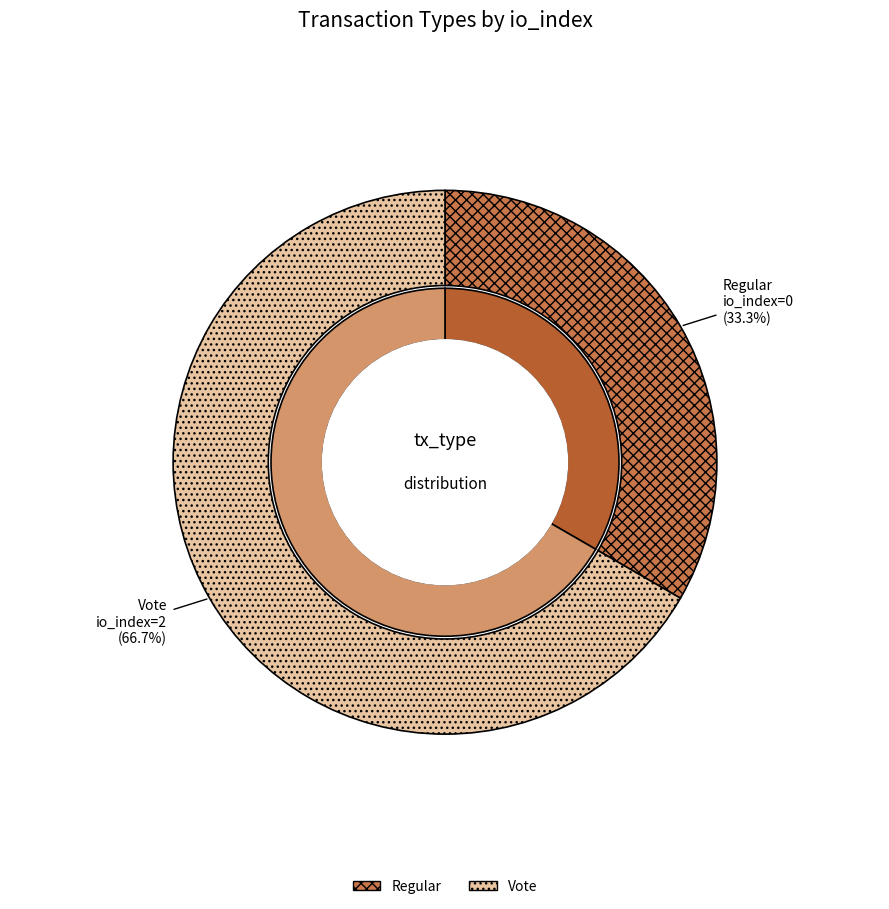

Which slice is the largest?

Vote